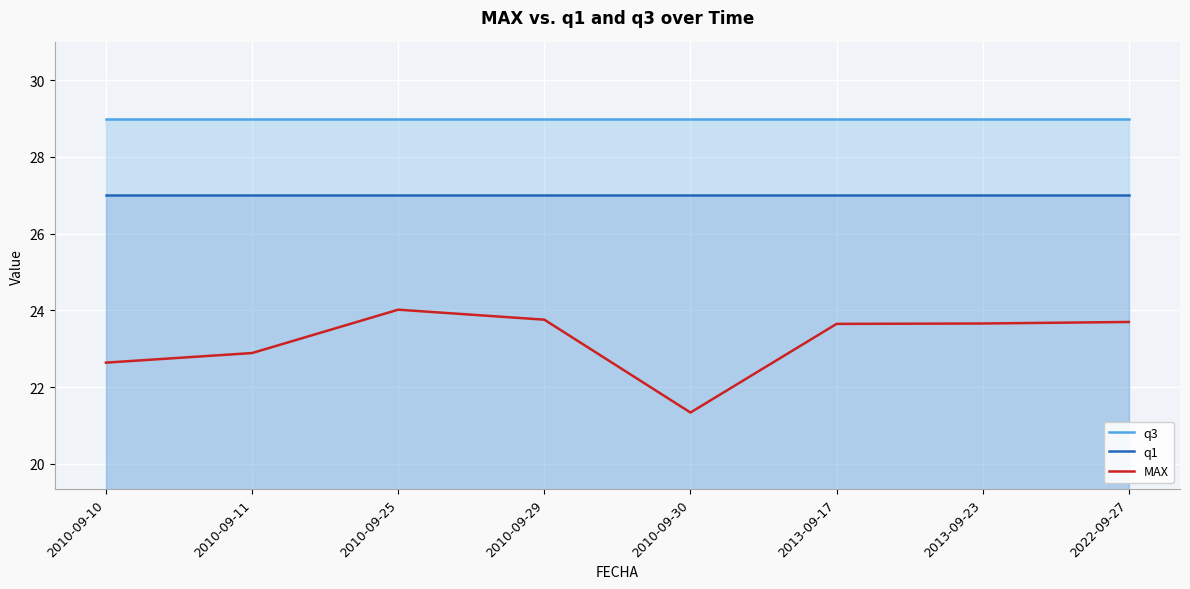

How many data points in MAX are above 23?

5